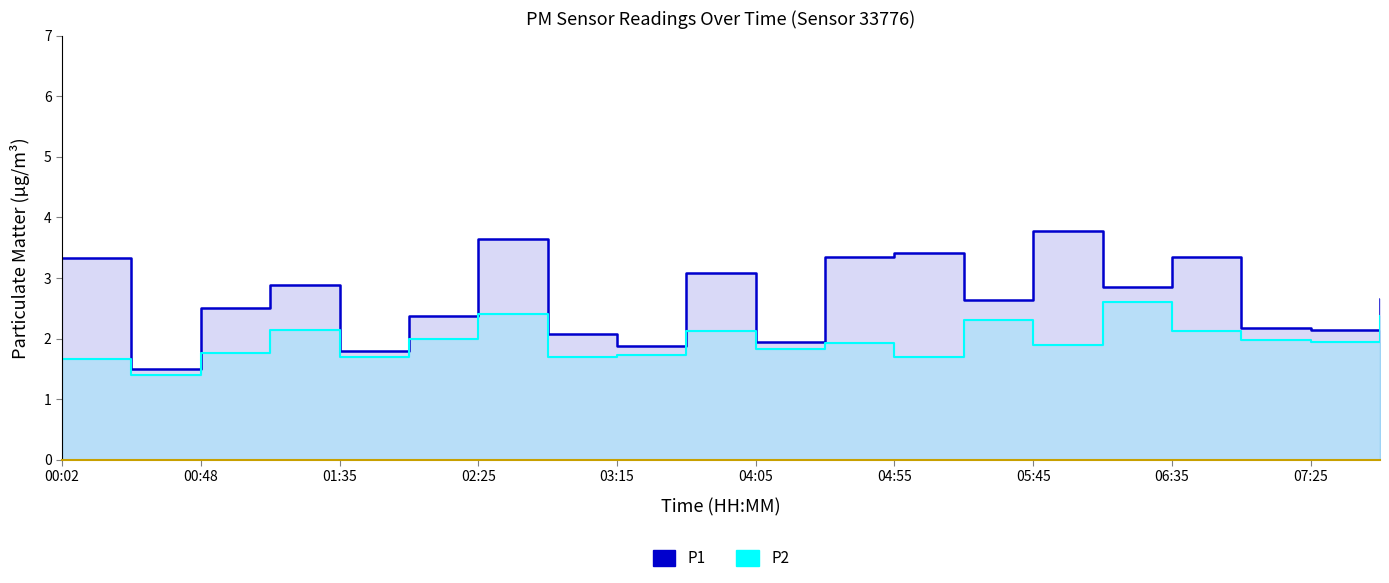

Which category has the lowest value in the P1 series?

00:48